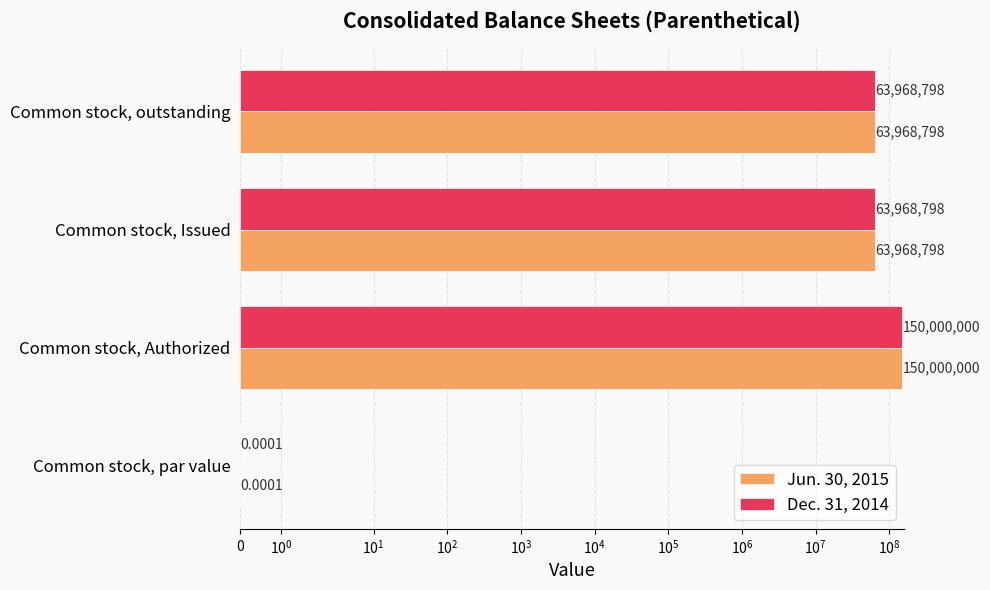

What is the value of the Jun. 30, 2015 bar at the 2nd from the left?

150000000.0